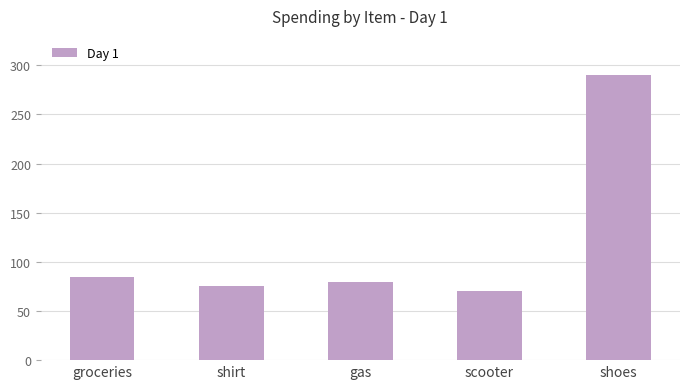

Rank the categories by value from highest to lowest.

shoes, groceries, gas, shirt, scooter